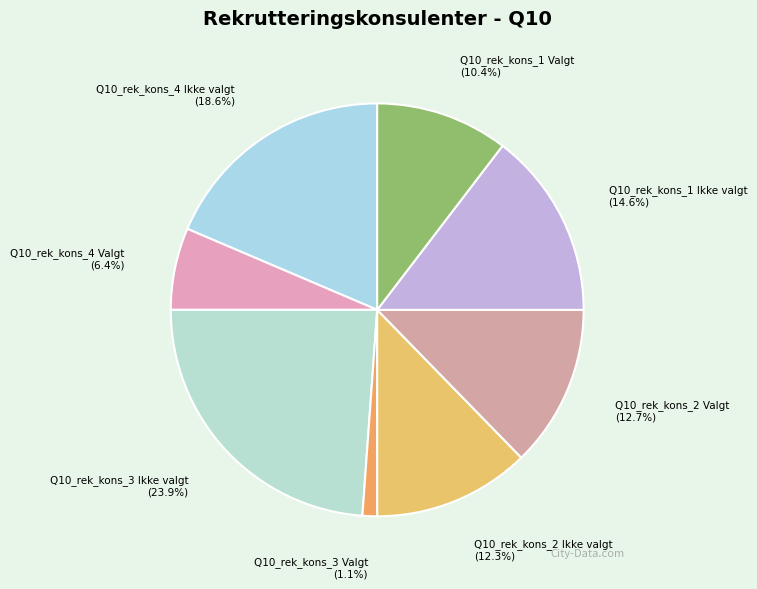

What percentage is the Q10_rek_kons_1 Valgt slice, to the nearest percent?

10%